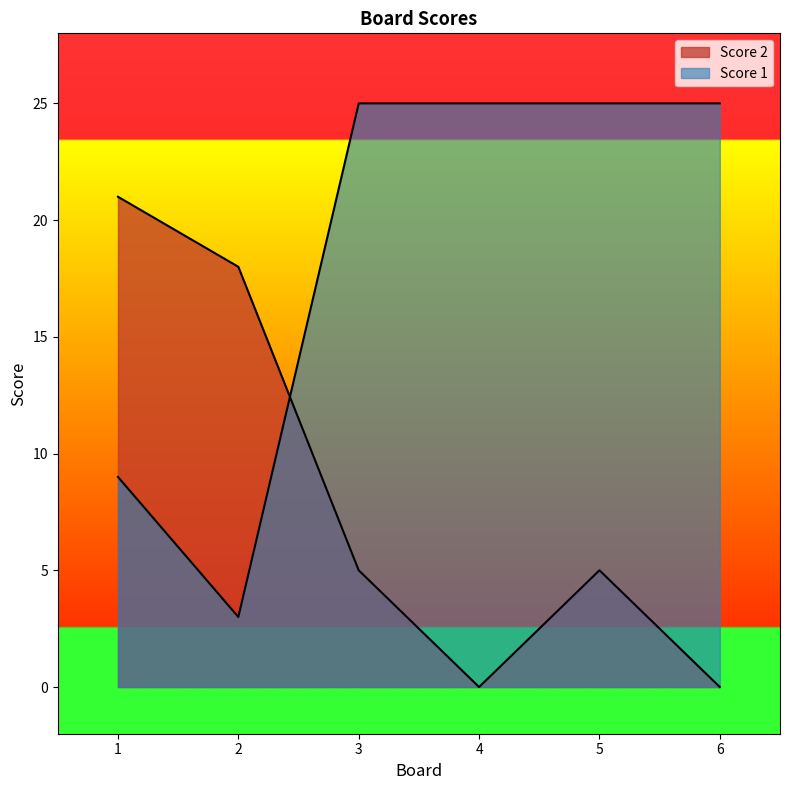

The Score 2 series shows 5 at 3. True or false?

True